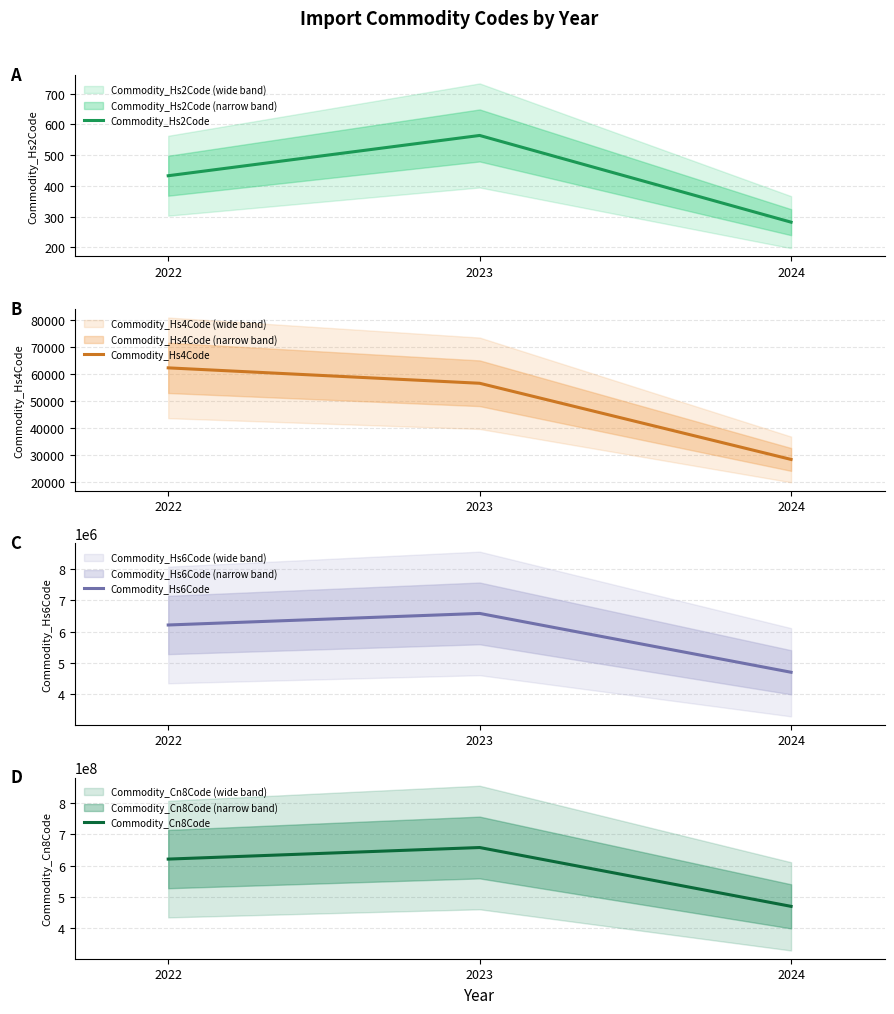

What is the difference between the maximum and minimum values in the Commodity_Hs6Code series?

1880503